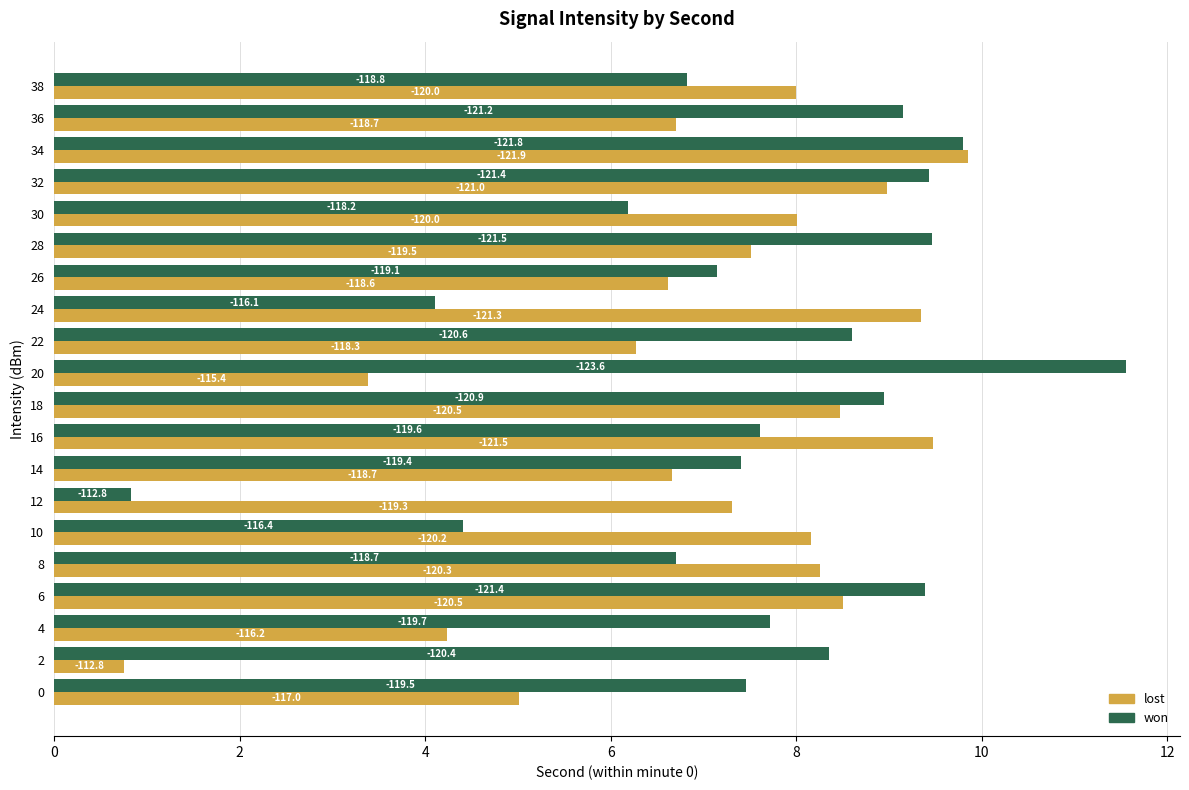

Rank the series by their average value, from lowest to highest.

lost, won